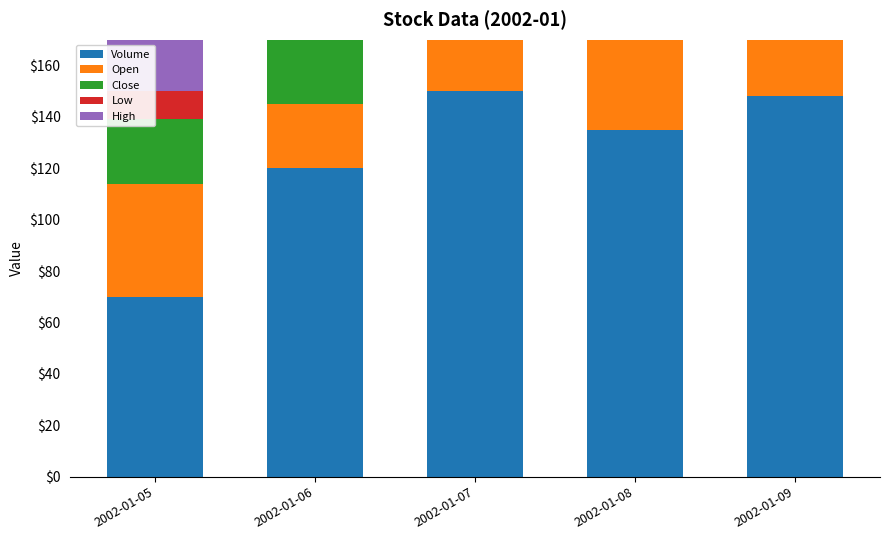

Which series has the largest range (max minus min)?

Volume